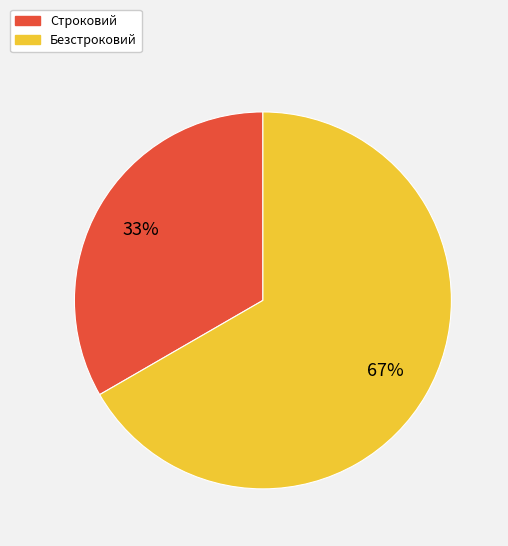

Does any single category account for the majority?

Yes